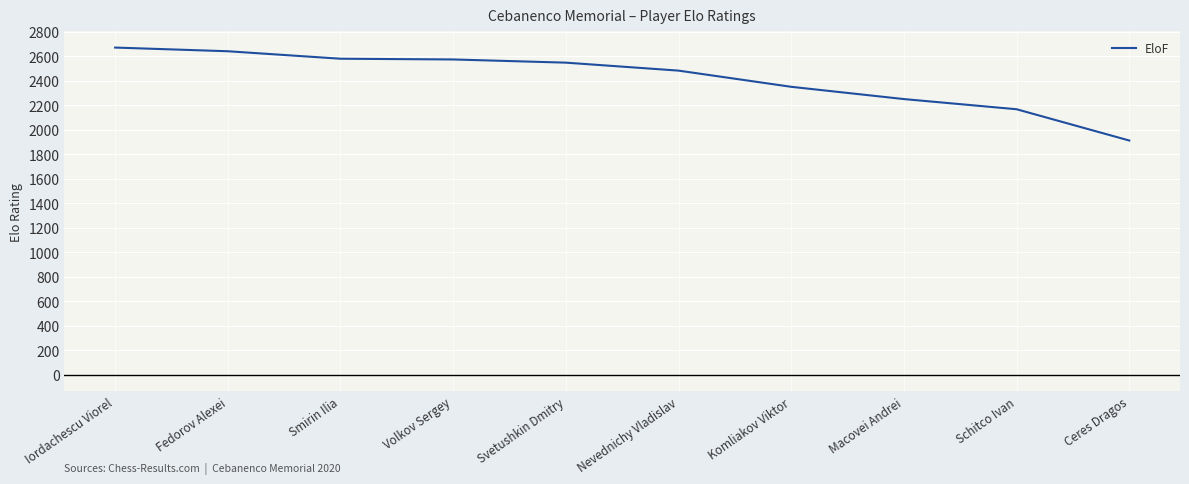

What is the sum of the values at Iordachescu Viorel and Macovei Andrei?

4920